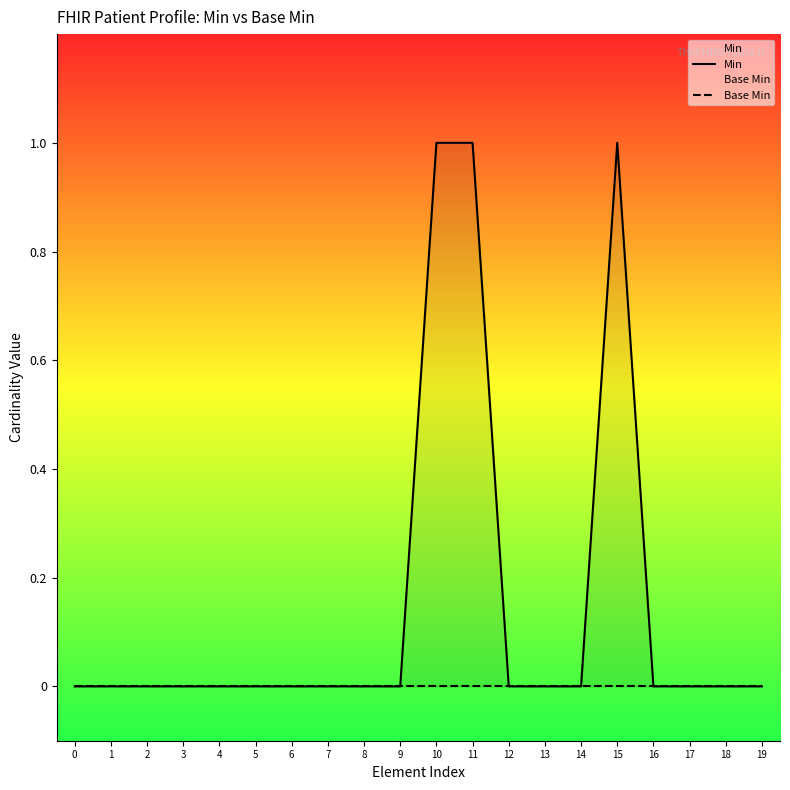

True or false: Min has a value of -1 at 17.

False